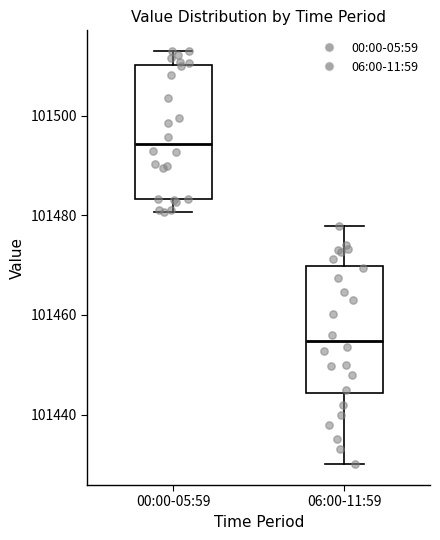

Which box has the lowest median line?

06:00-11:59